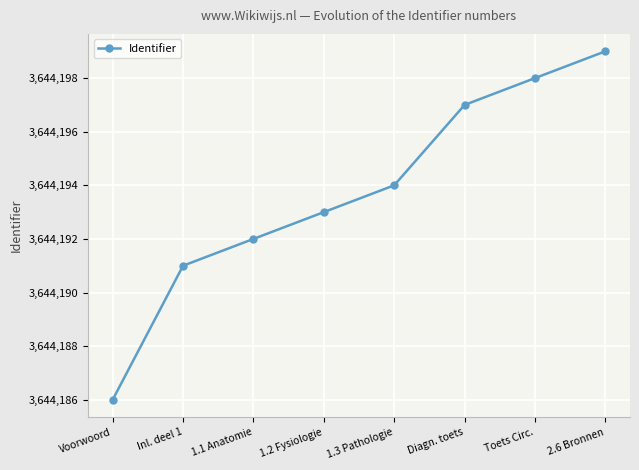

Does the chart display data point markers on the line(s)?

Yes